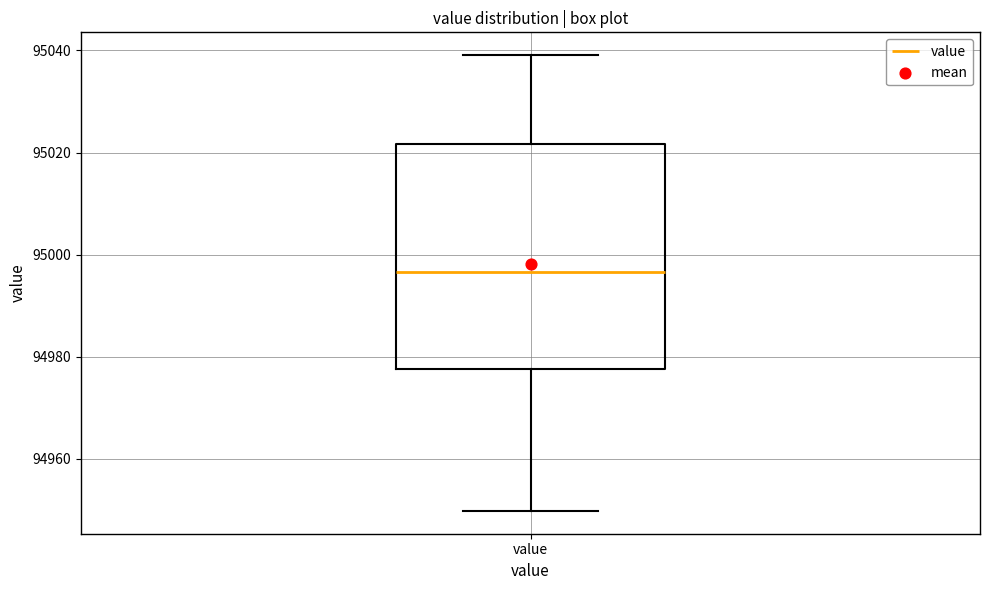

Transcribe this box plot: give where the median line is, the range the box spans, and where the two whiskers end, as read against the y-axis. The values are not printed on the chart, so give them approximately, as read against the axis.

median 94996, box 94978 to 95022, whiskers 94950 to 95040